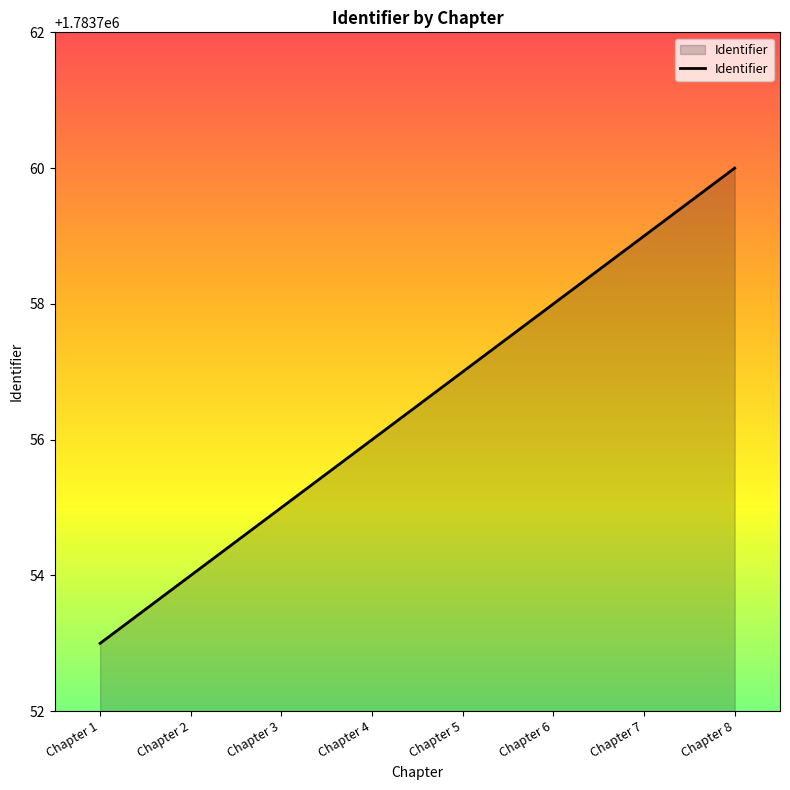

True or false: there are more than 2 points higher than both neighbors.

False